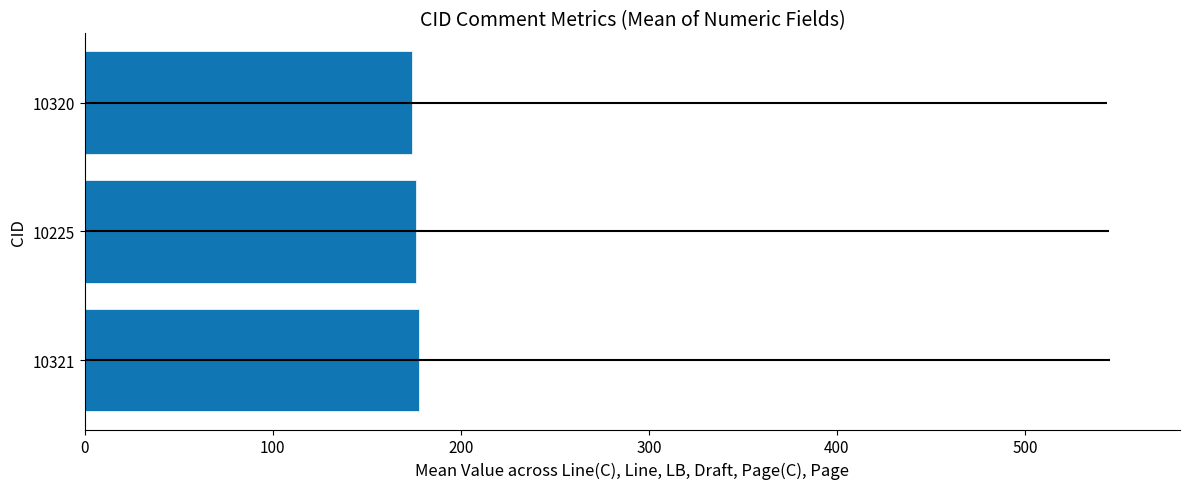

What is the value of the 1st bar from the left?

177.7